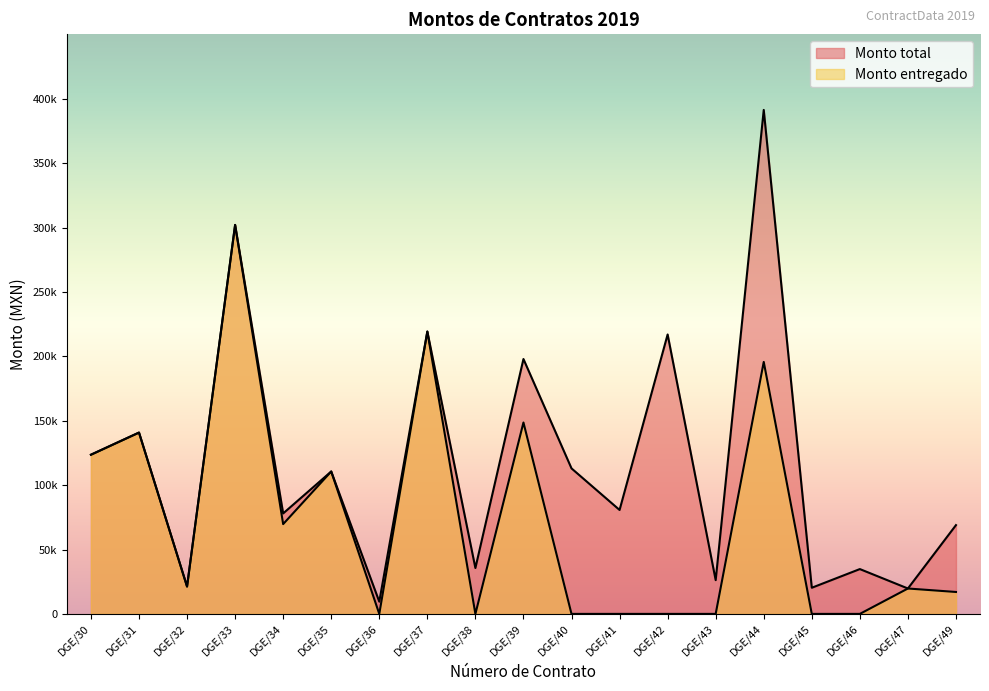

Count the number of categories in the chart.

19